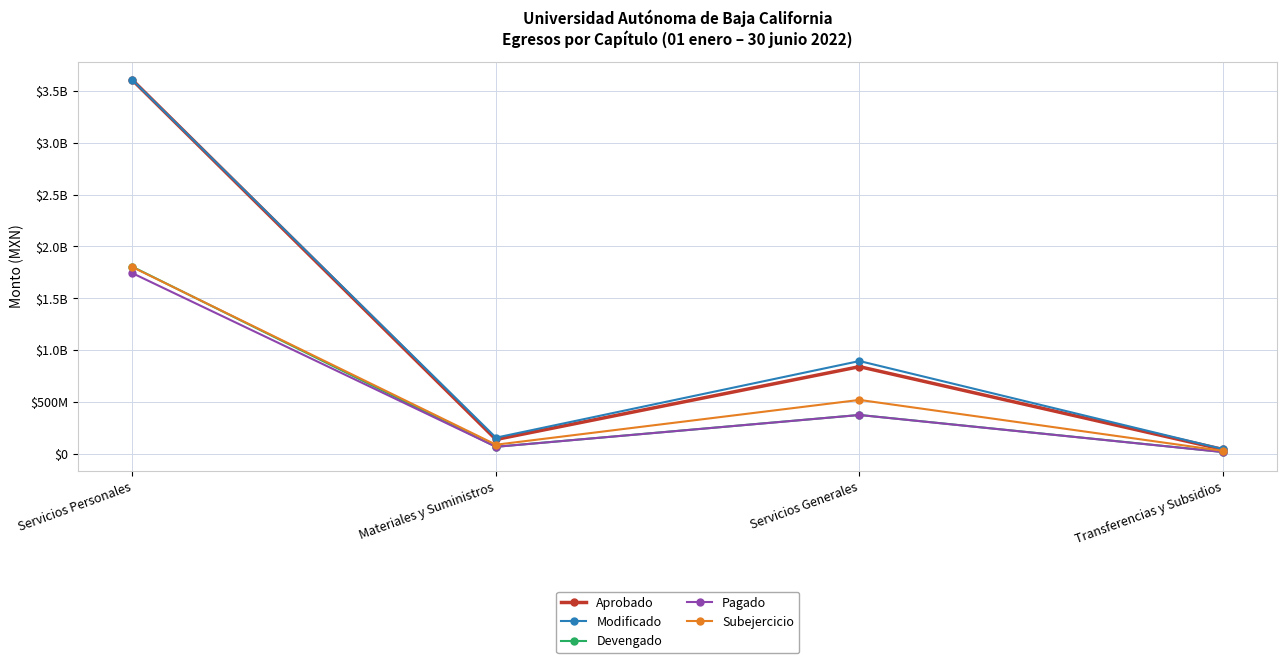

Reading right to left, transcribe all the data shown in this chart.

Aprobado: Transferencias y Subsidios=42070310	Servicios Generales=840777537	Materiales y Suministros=138393643	Servicios Personales=3604788136
Modificado: Transferencias y Subsidios=46142614	Servicios Generales=895137775	Materiales y Suministros=155927652	Servicios Personales=3604788286
Devengado: Transferencias y Subsidios=17806945	Servicios Generales=375082586	Materiales y Suministros=67967527	Servicios Personales=1804213818
Pagado: Transferencias y Subsidios=16897186	Servicios Generales=374612759	Materiales y Suministros=67688074	Servicios Personales=1742044620
Subejercicio: Transferencias y Subsidios=28335669	Servicios Generales=520055189	Materiales y Suministros=87960125	Servicios Personales=1800574468